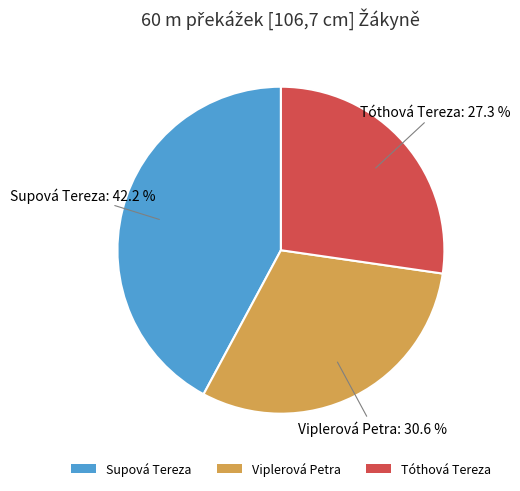

Is it true that Tóthová Tereza is 27% of the pie?

True